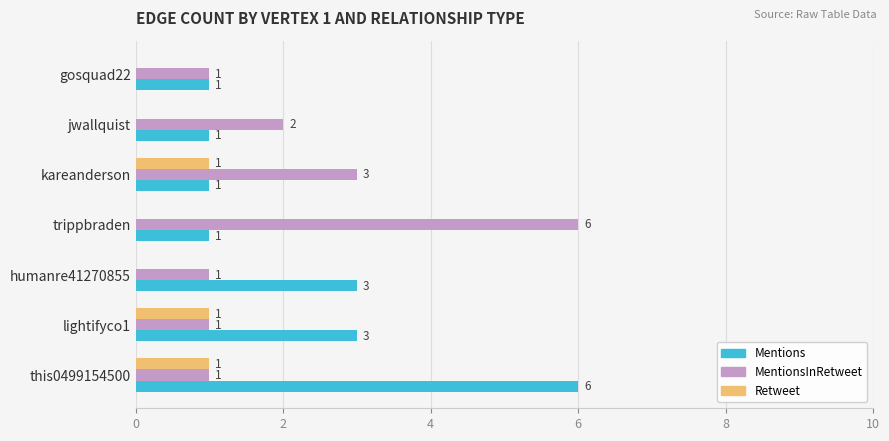

Is it true that Mentions equals 1 at trippbraden?

True